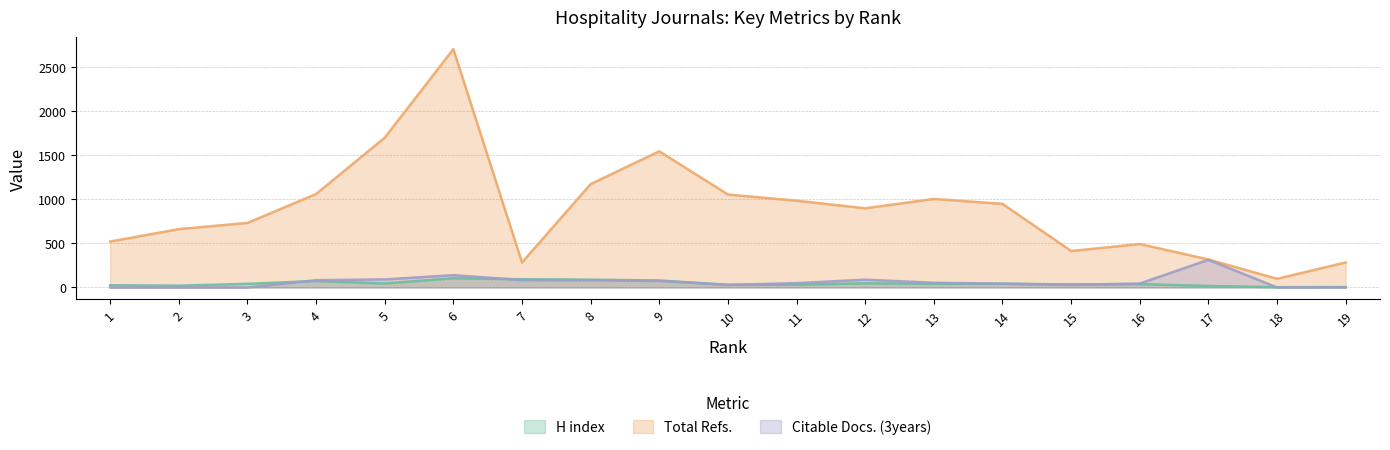

What is the approximate value of Total Refs. at 9?

1543